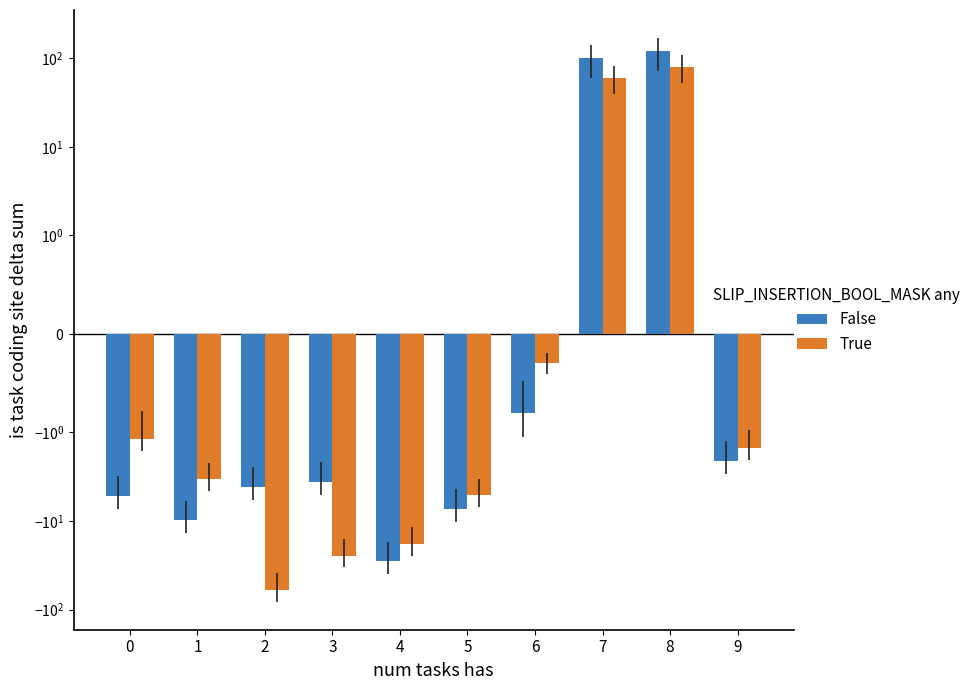

How many negative values does the True series have?

8